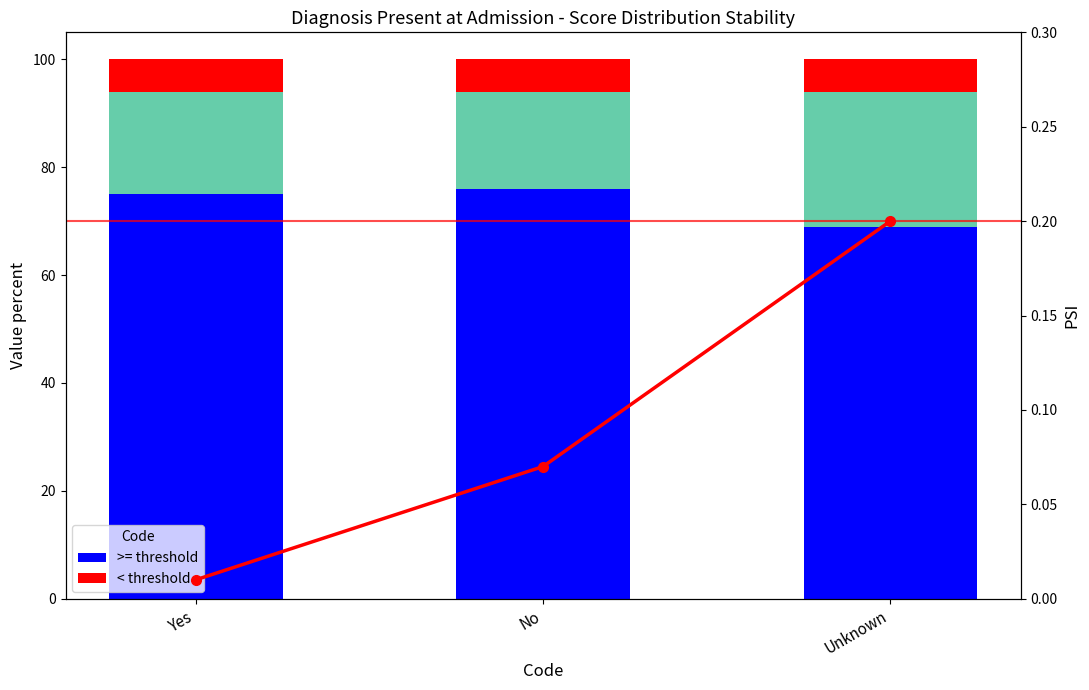

What is the average value of the middle segment series?

20.7